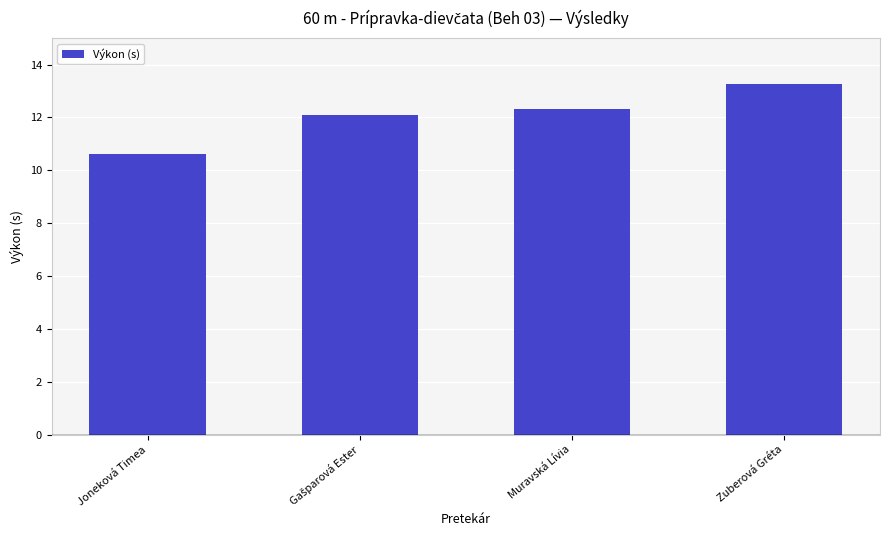

What is the label of the 1st bar from the left?

Joneková Timea